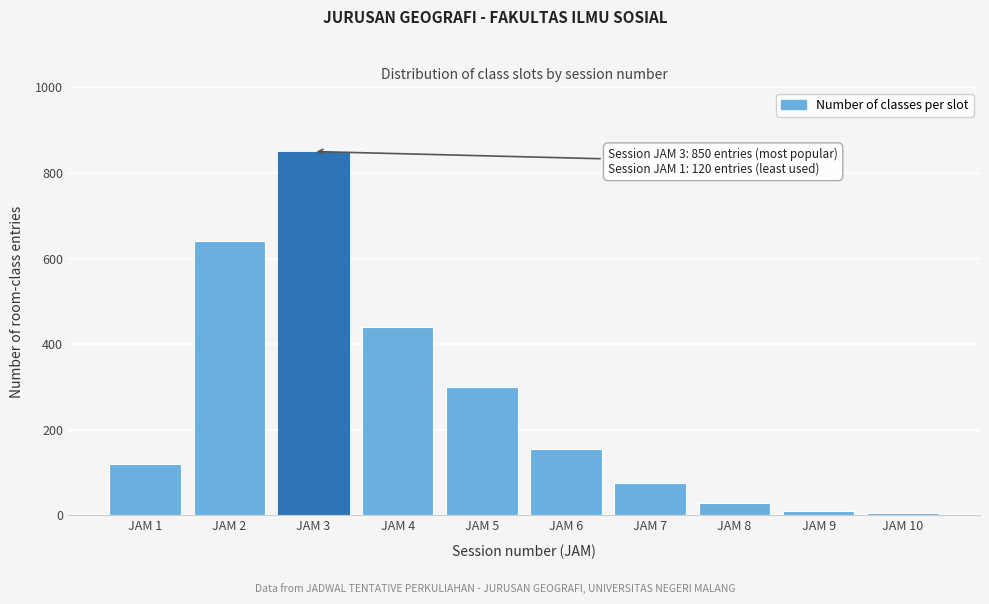

Reading right to left, list all the values displayed in this chart.

5	10	30	75	155	300	440	850	640	120